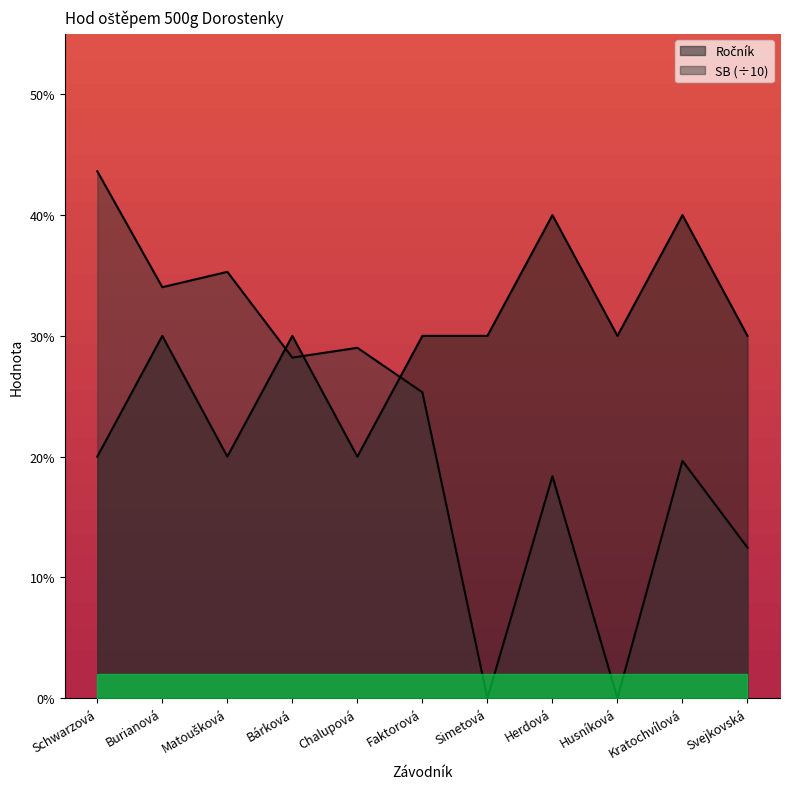

At which label does Ročník first exceed 3?

Herdová